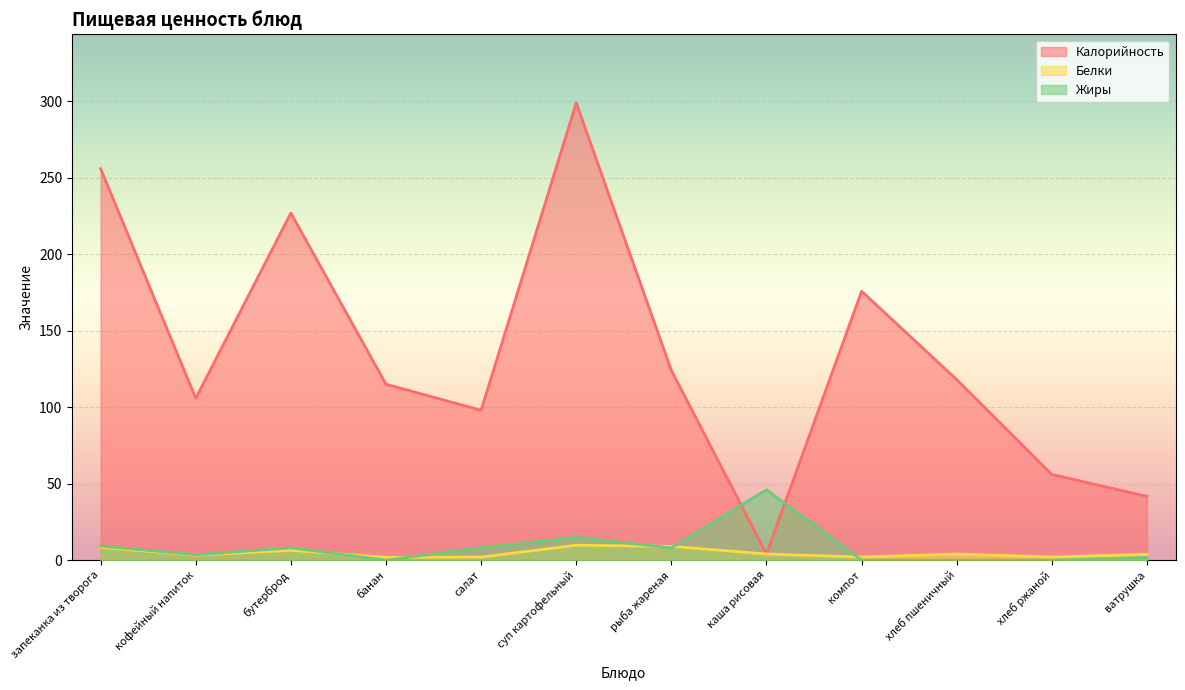

Does the chart display data point markers on the line(s)?

No